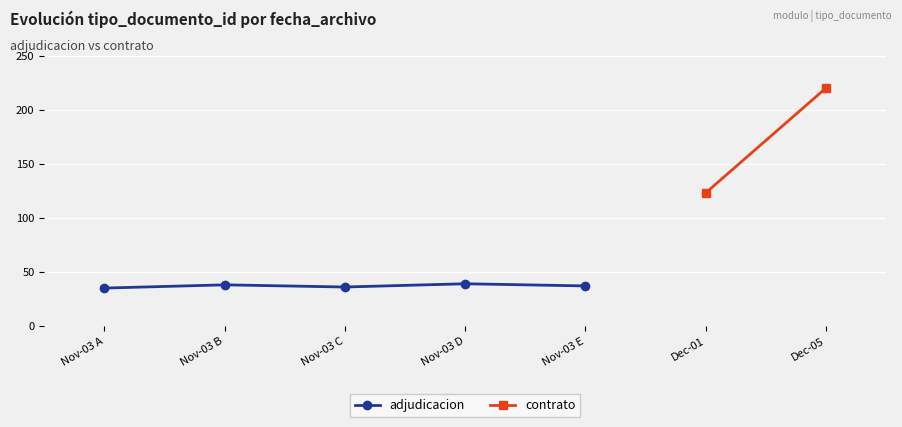

What is the change in value from Nov-03 A to Nov-03 D?

+4